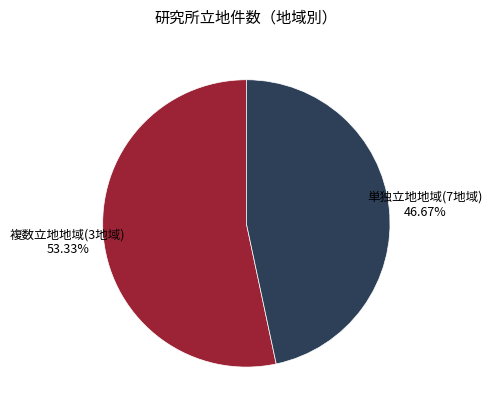

Does any single category account for the majority?

Yes